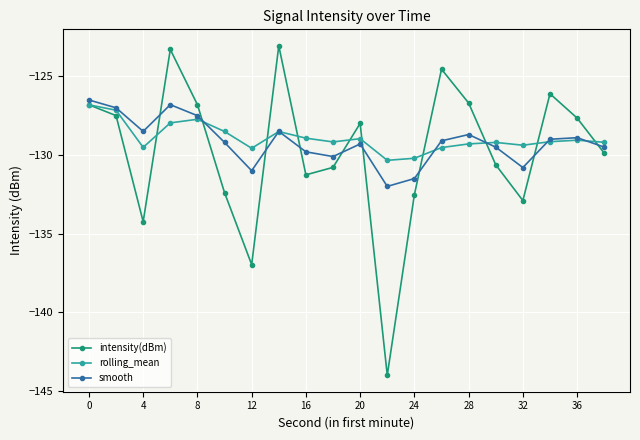

What is the minimum value for rolling_mean?

-130.3